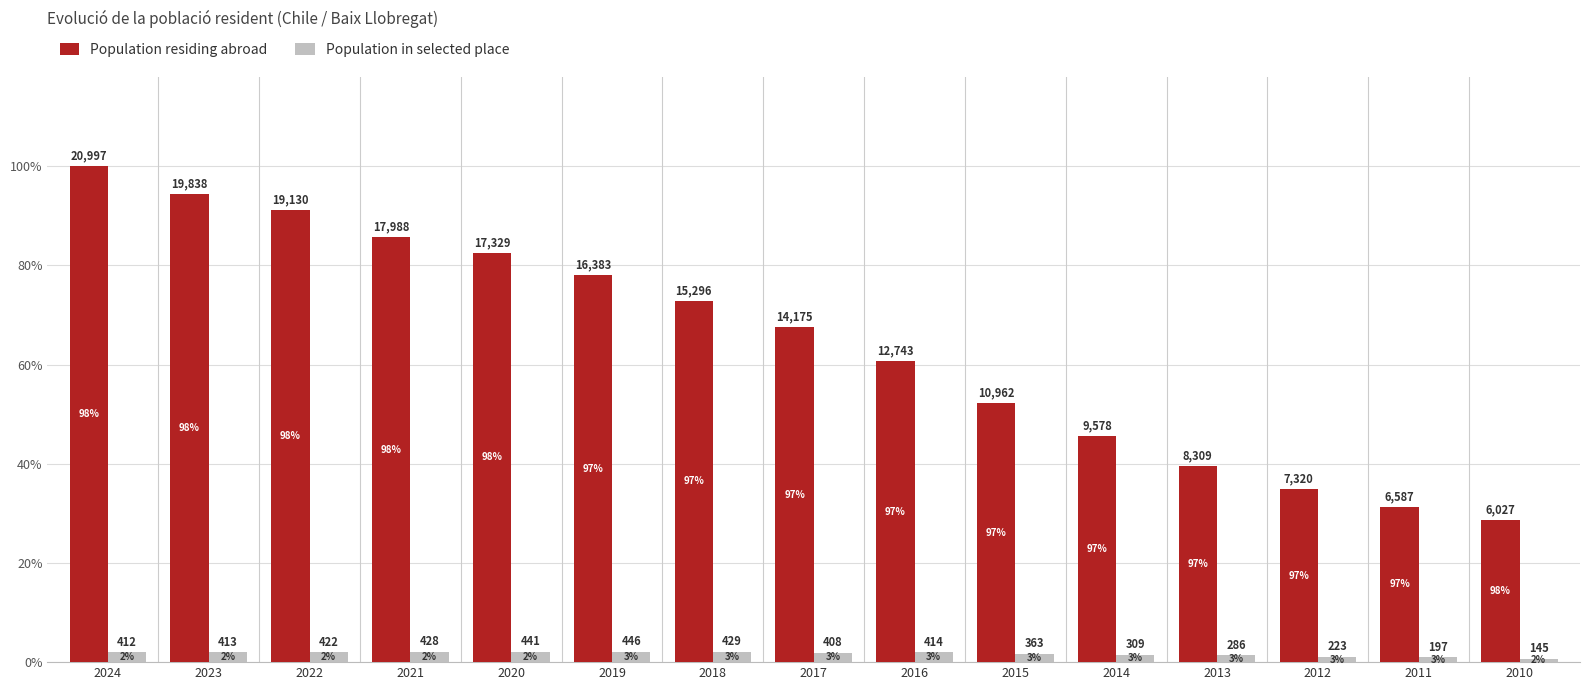

Between 2015 and 2010, which series saw the biggest shift?

Population residing abroad